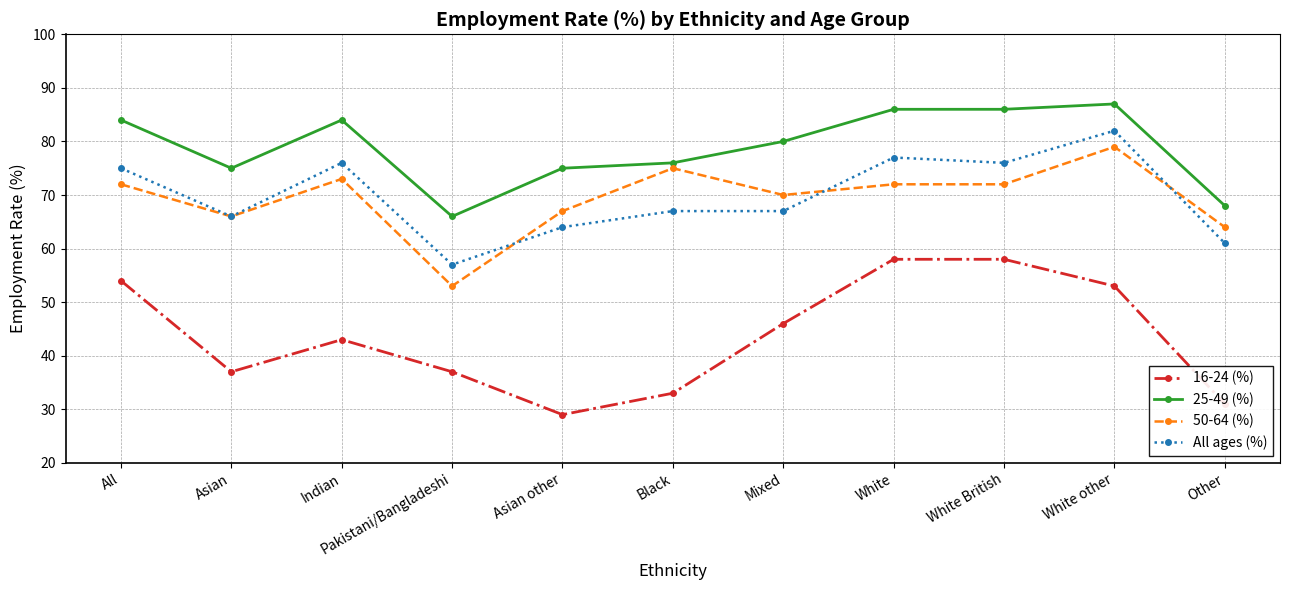

Is the value of 25-49 (%) at All greater than the value of 50-64 (%) at Other?

Yes